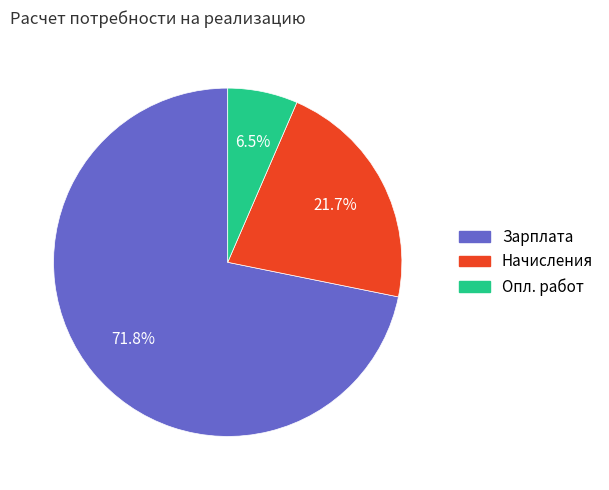

How many slices are in this pie chart?

3